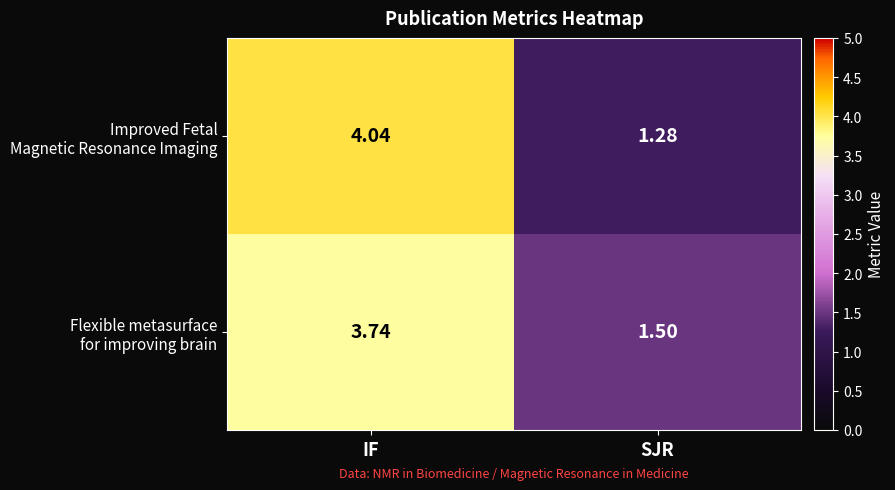

What is the total value across all series at IF?

7.8